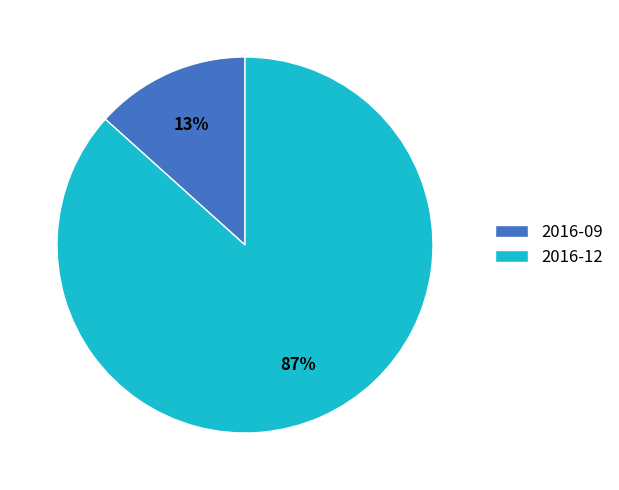

To the nearest percent, what is the average slice percentage?

50%